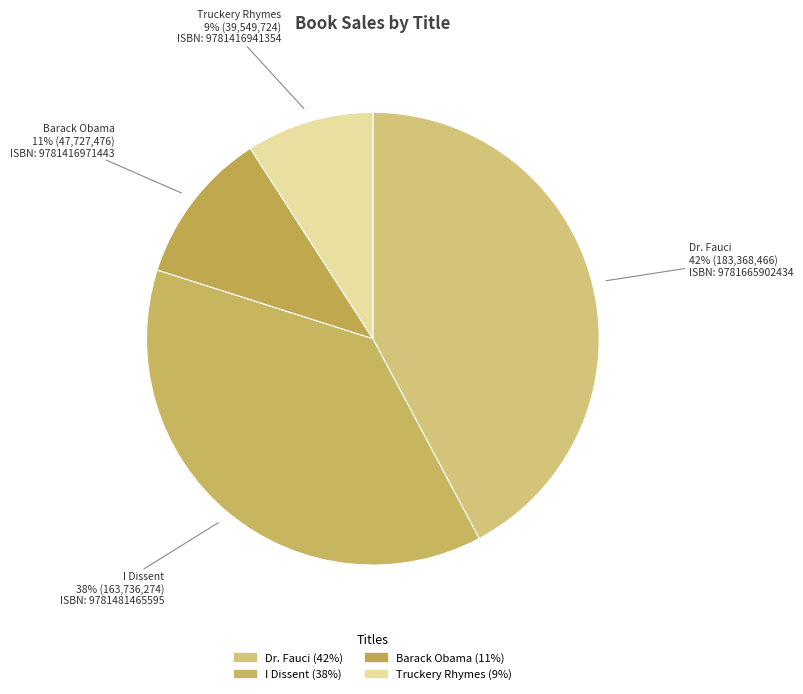

How many segments does this pie chart have?

4